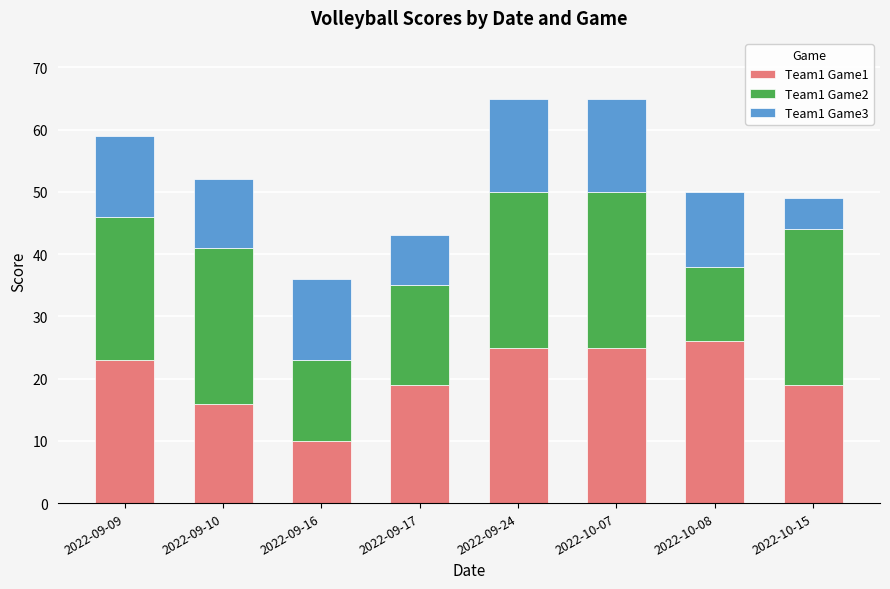

True or false: Team1 Game1 has a value of 16 at 2022-09-24.

False